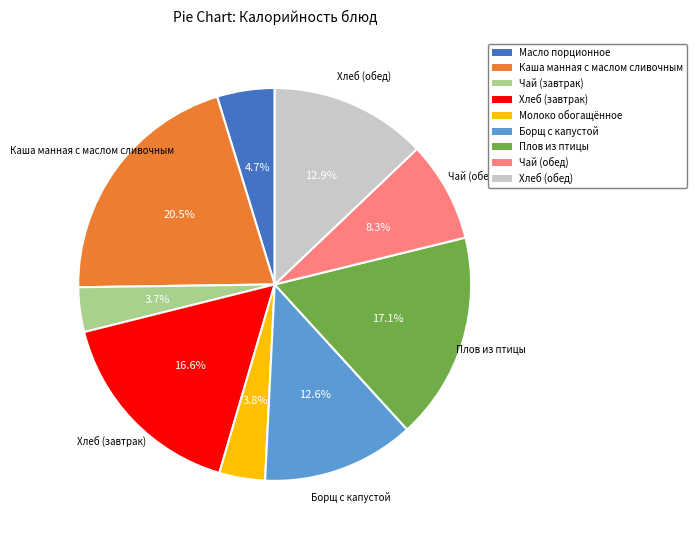

The Борщ с капустой slice represents 13% of the pie. True or false?

True